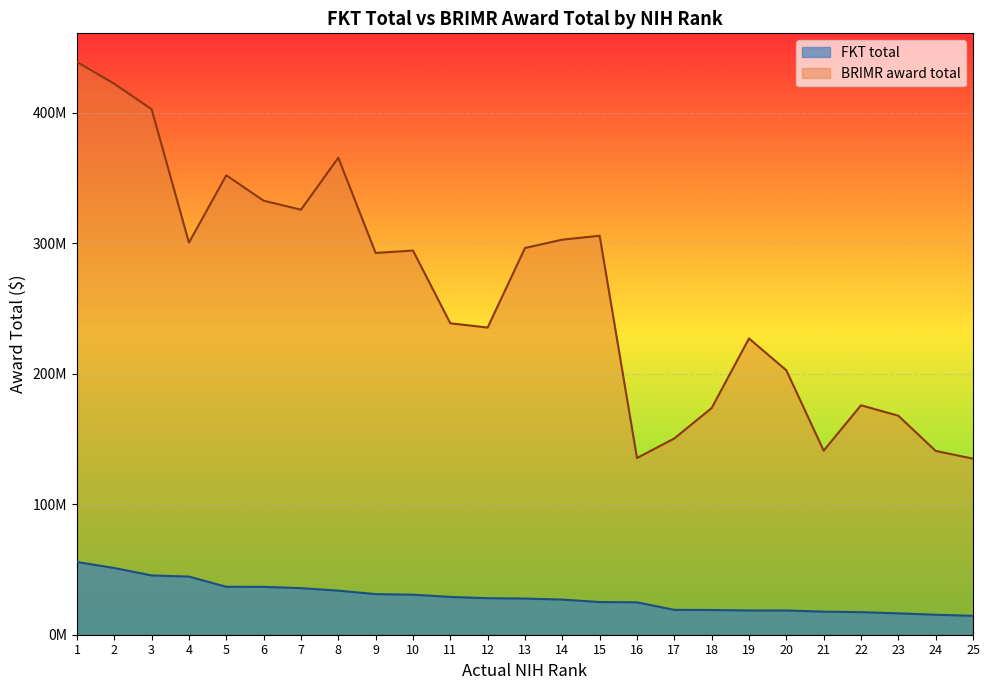

What are all the series names shown in the legend?

FKT total, BRIMR award total